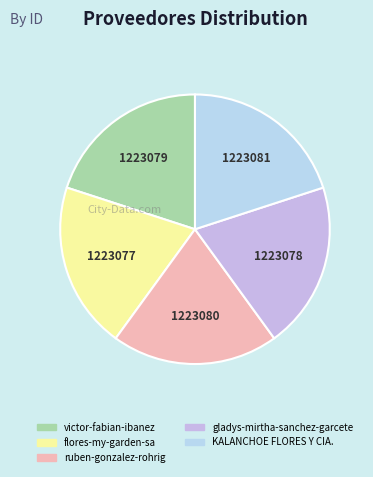

Is the sum of 1223078 and 1223080 greater than half?

No